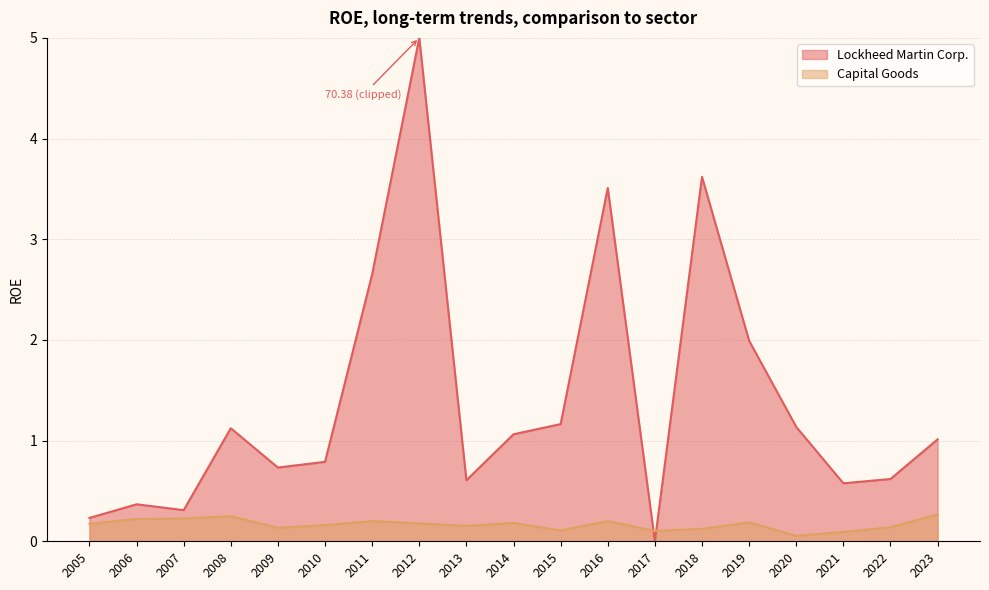

Is the value of Lockheed Martin Corp. at 2023 greater than the value of Capital Goods at 2008?

Yes